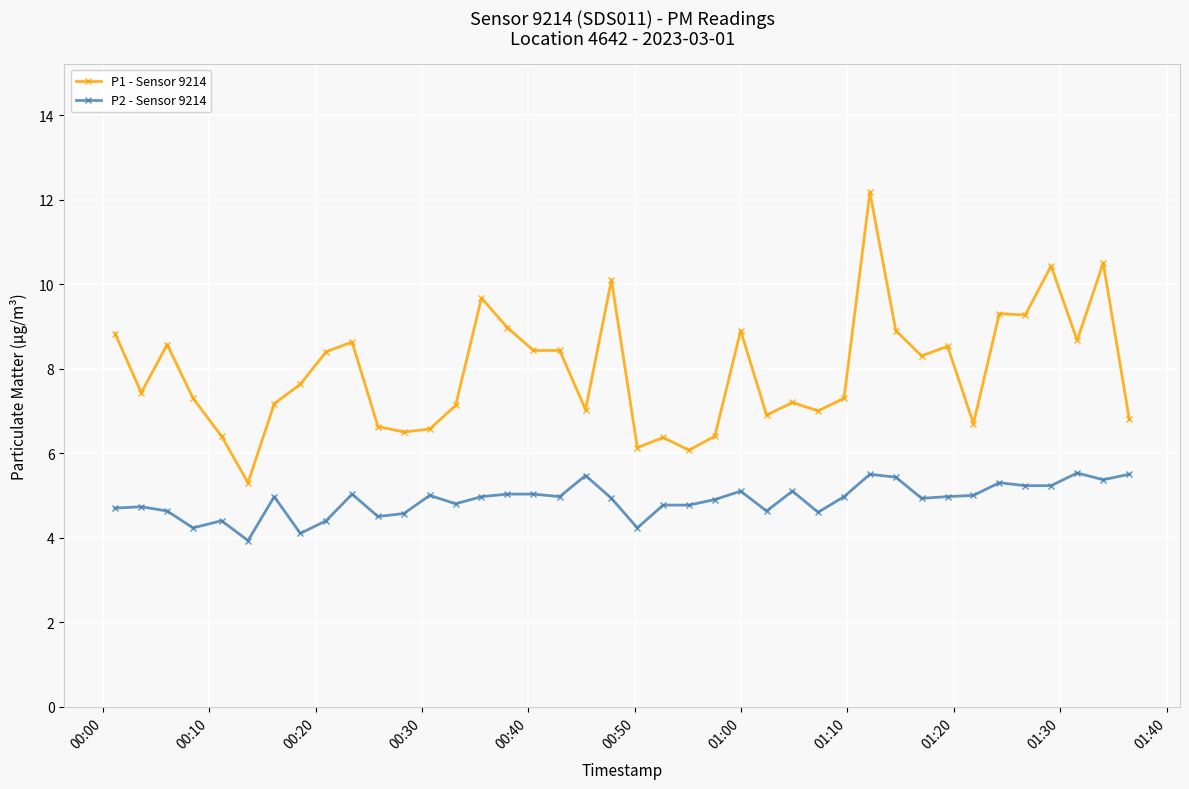

List the series in order of their overall mean, highest first.

P1 - Sensor 9214, P2 - Sensor 9214